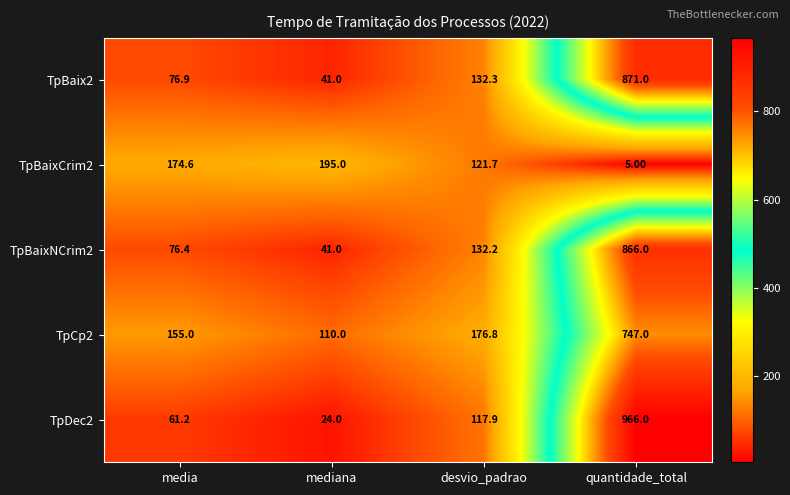

Where does the TpBaixNCrim2 series first go above 132?

desvio_padrao